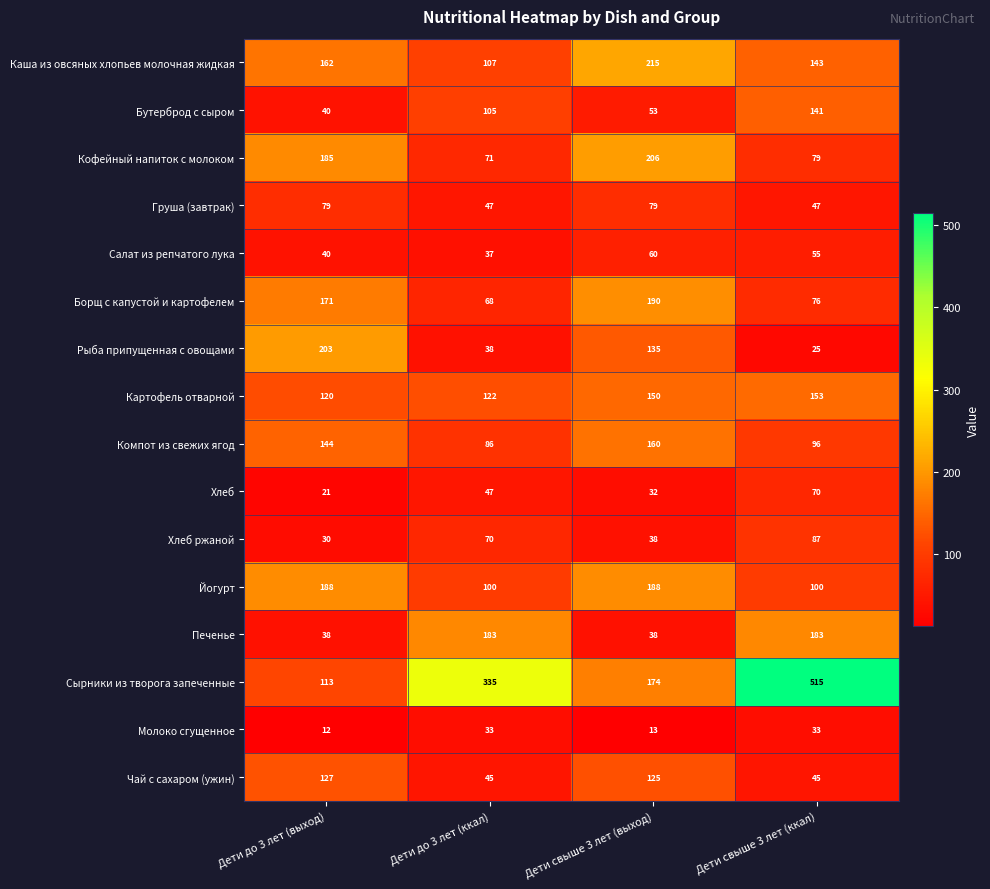

Count the number of categories in the chart.

4